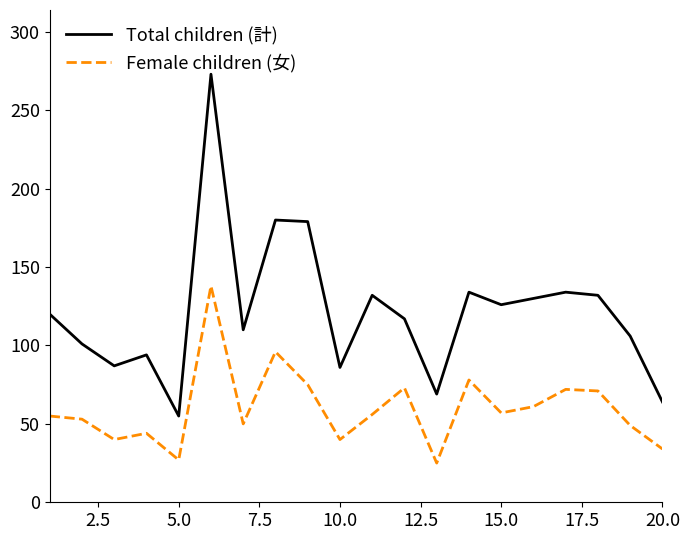

What is the highest value of the Total children (計) series?

273